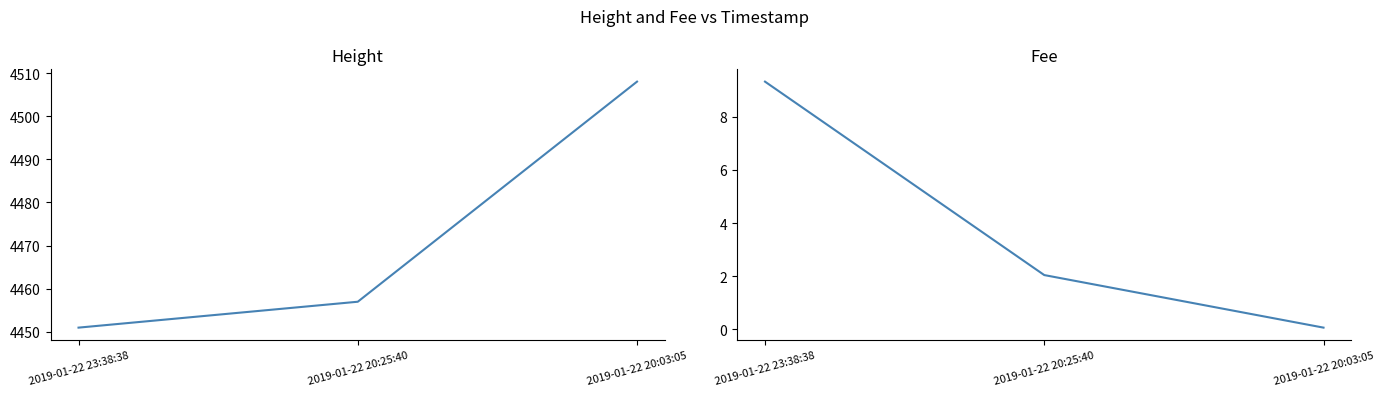

What position from the right is 2019-01-22 20:03:05?

1